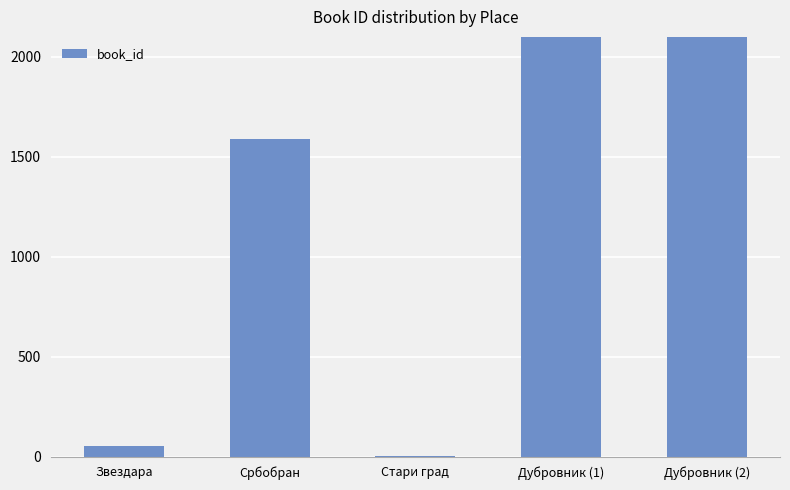

Approximately how many times larger is the value at Дубровник (1) compared to Стари град?

1307.3